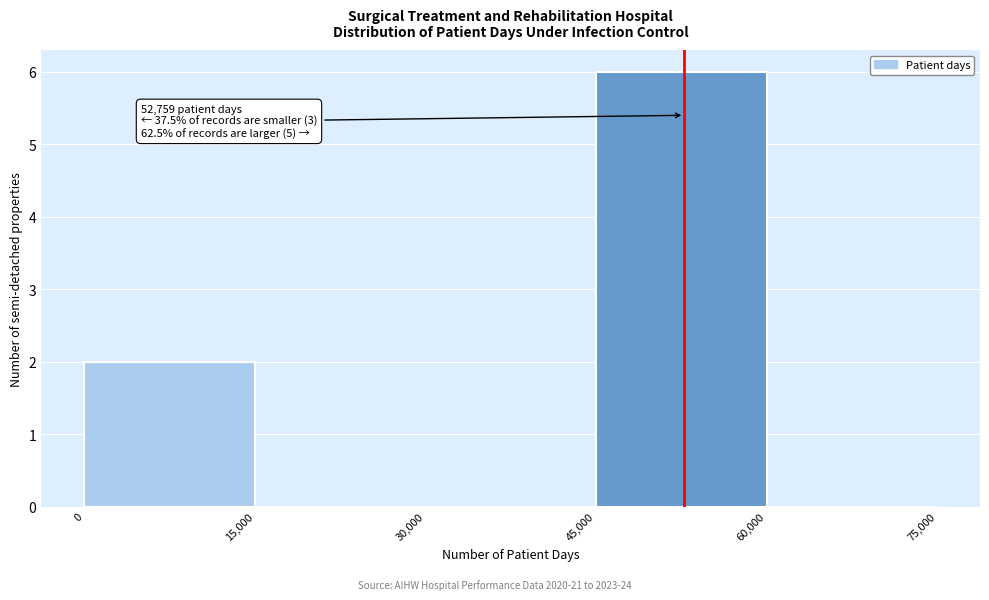

Which range on the x-axis has the tallest bar?

45,000 to 60,000